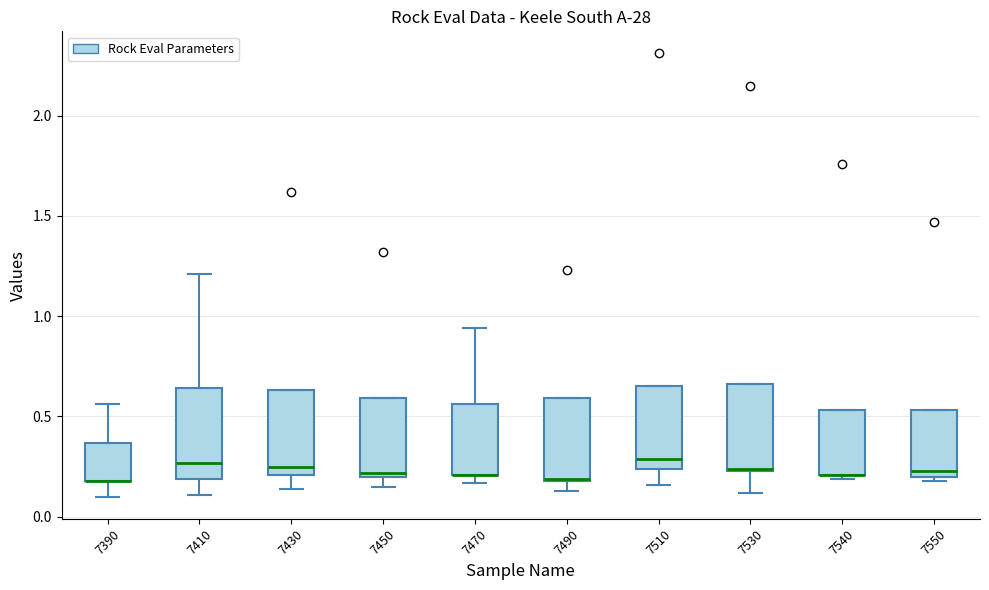

Where does the median line of the box at x = 7410 sit on the y-axis? The values are not printed on the chart, so give them approximately, as read against the axis.

0.25